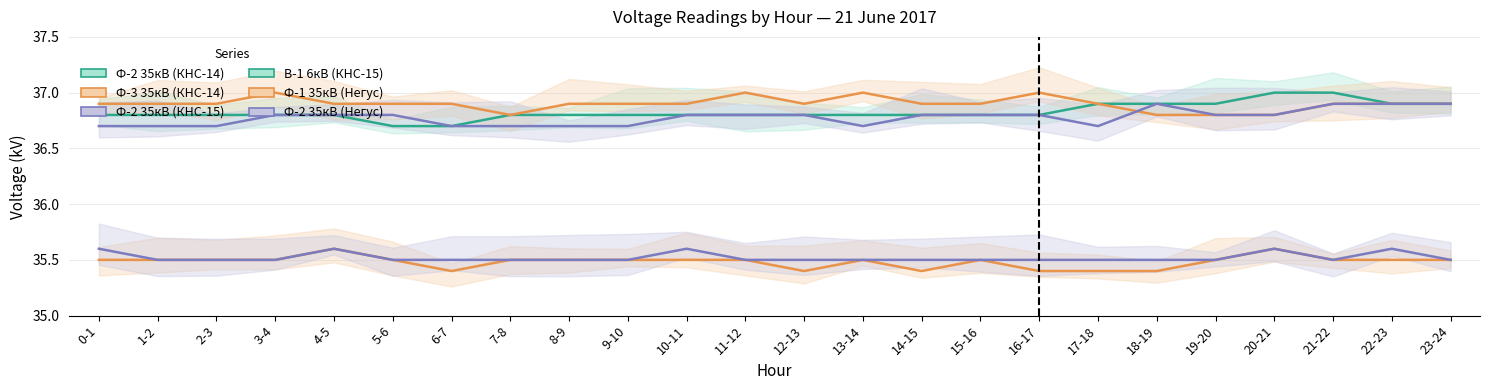

The Ф-2 35кВ (Негус) series shows 46.6 at 9-10. True or false?

False